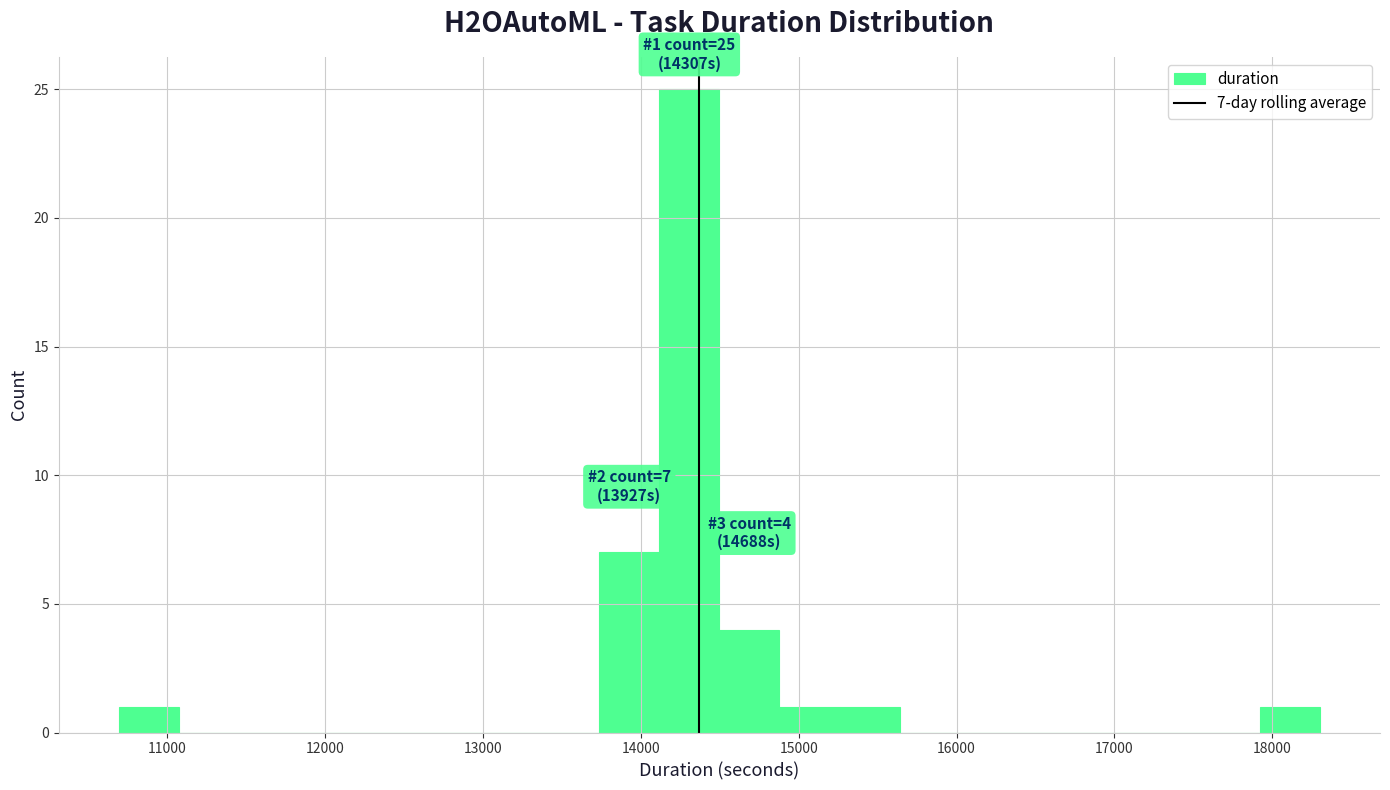

Around what value on the x-axis is the tallest bar? Give the approximate position of its centre, as read against the axis.

14300